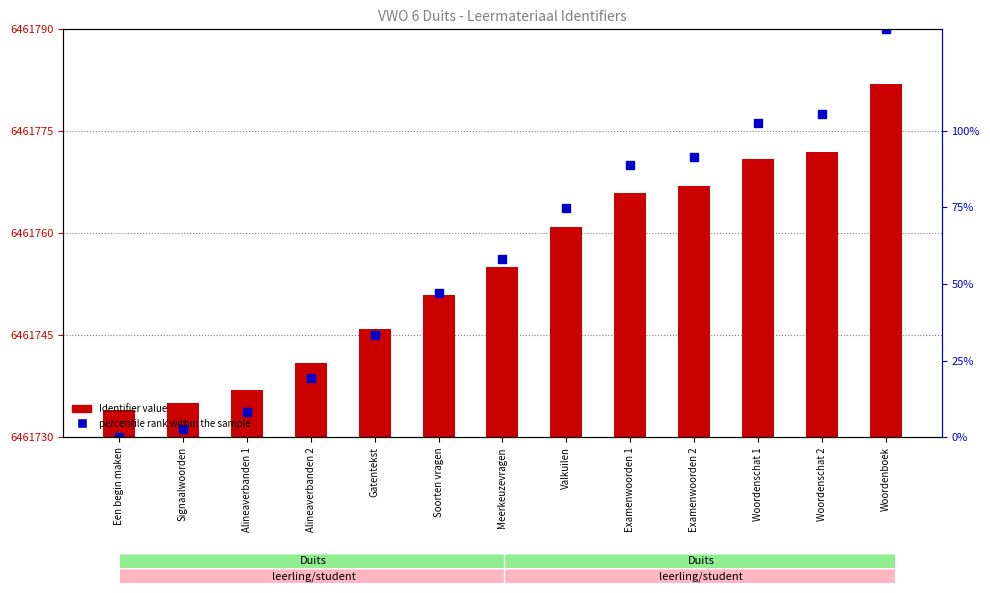

At which label does the data first exceed 25?

Valkuilen